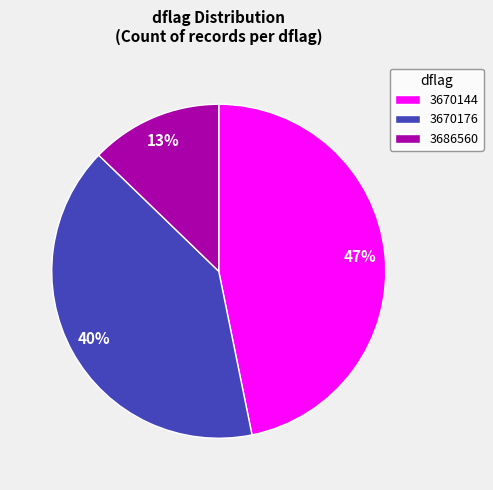

Combined, do 3670144 and 3670176 account for over 50%?

Yes